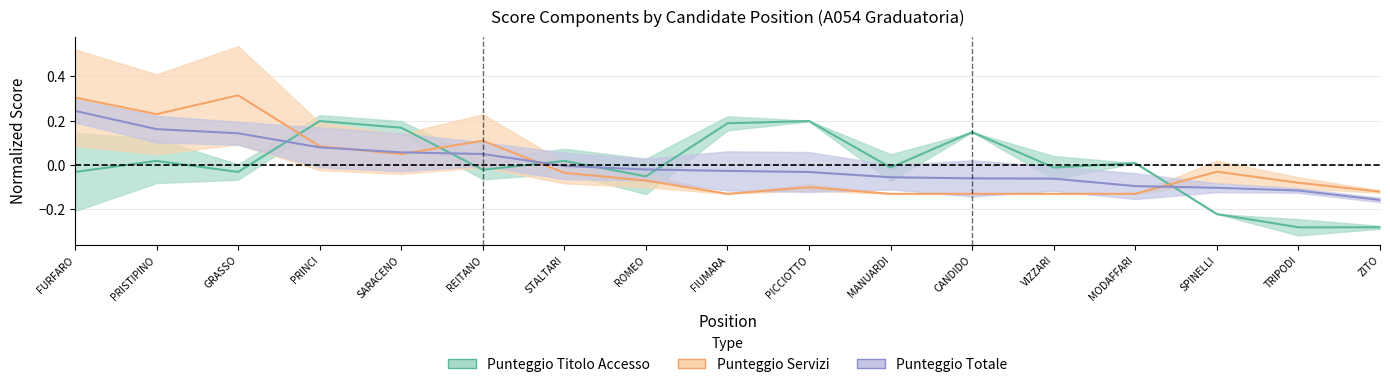

Is it true that PUNTEGGIO SERVIZI equals -0.1 at VIZZARI?

True